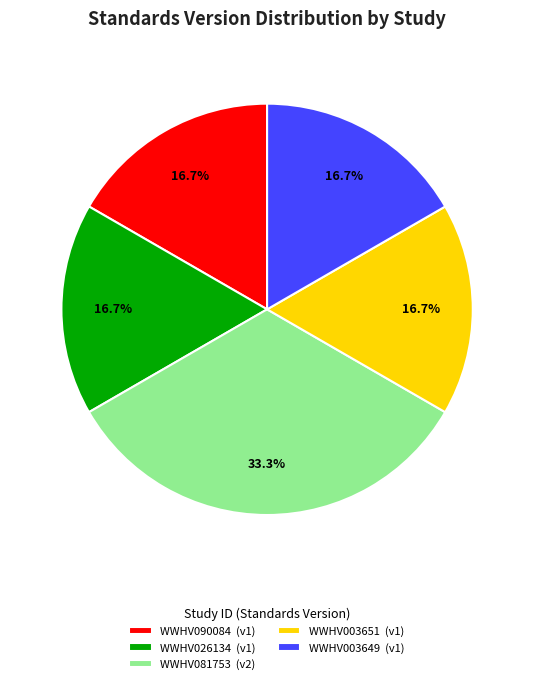

Does WWHV003649 account for over 50% of the chart?

No